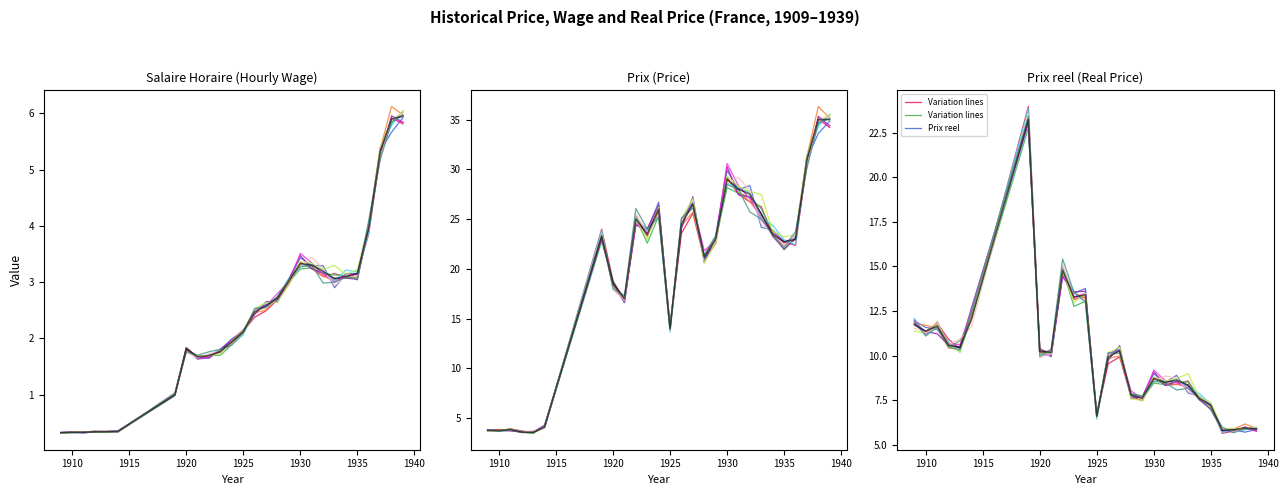

At which category does Prix reach its first local valley?

1913